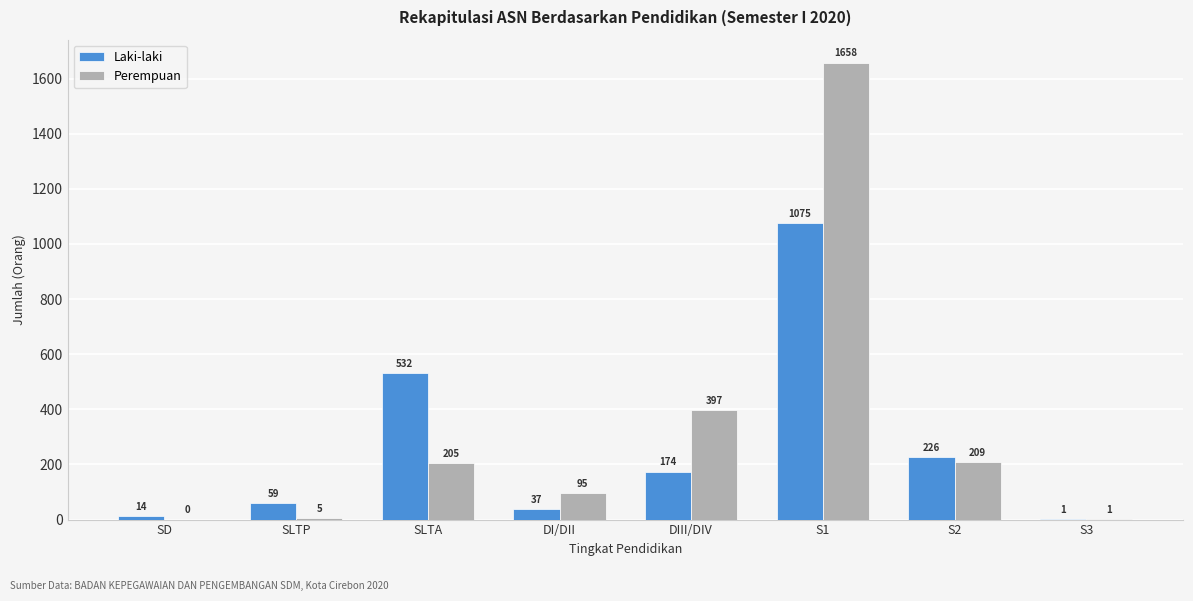

Reading right to left, list all the values displayed in this chart.

Laki-laki: S3=1	S2=226	S1=1075	DIII/DIV=174	DI/DII=37	SLTA=532	SLTP=59	SD=14
Perempuan: S3=1	S2=209	S1=1658	DIII/DIV=397	DI/DII=95	SLTA=205	SLTP=5	SD=0